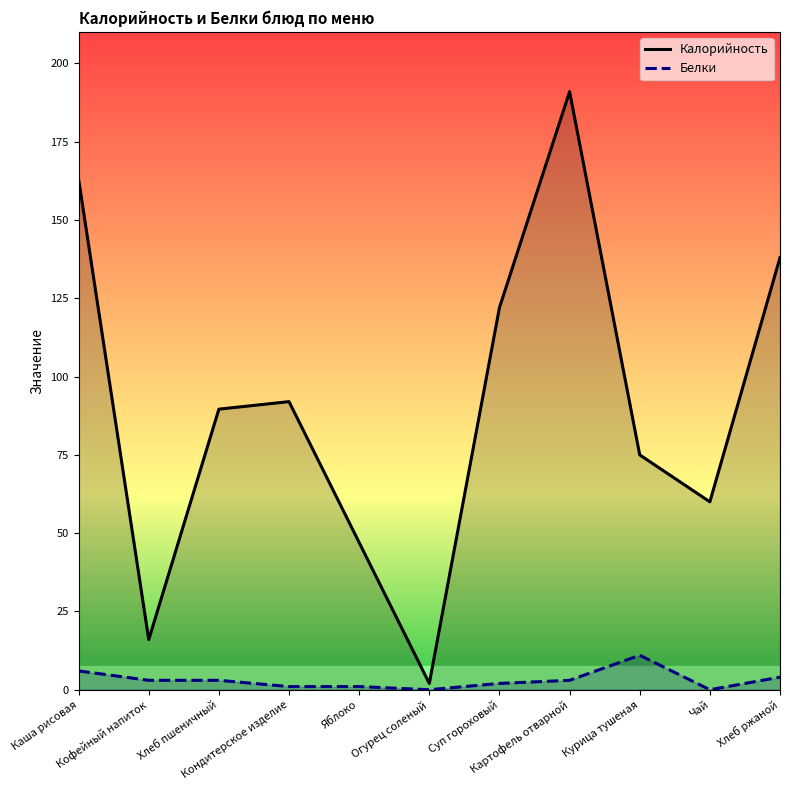

At which category does the chart reach its minimum across all series?

Огурец соленый